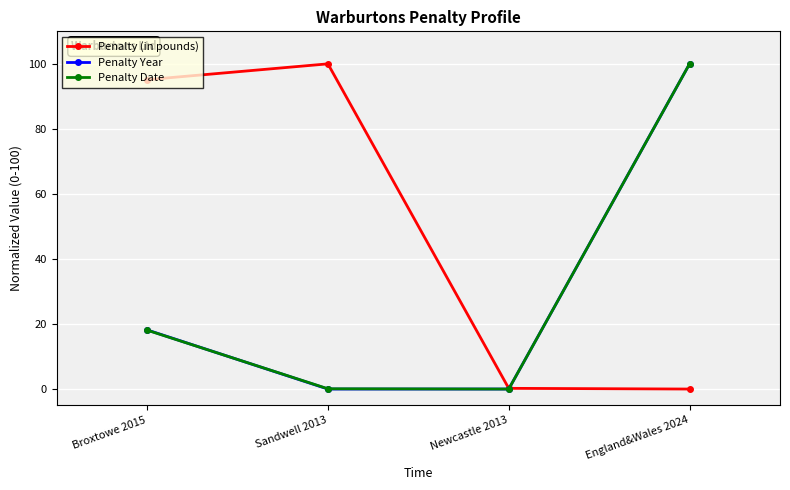

True or false: Penalty (in pounds) has a value of 0.2 at Newcastle 2013.

True